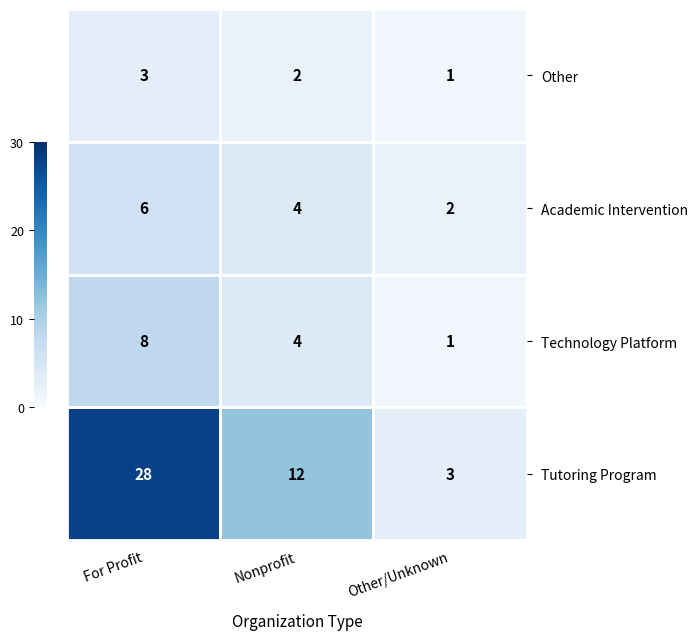

How many categories are shown in the chart?

3